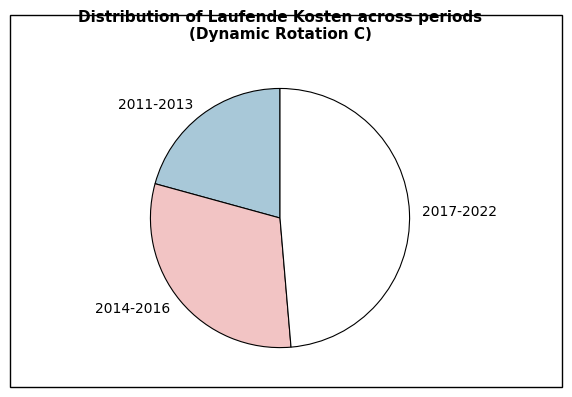

Which category has the biggest portion of the pie?

2017-2022